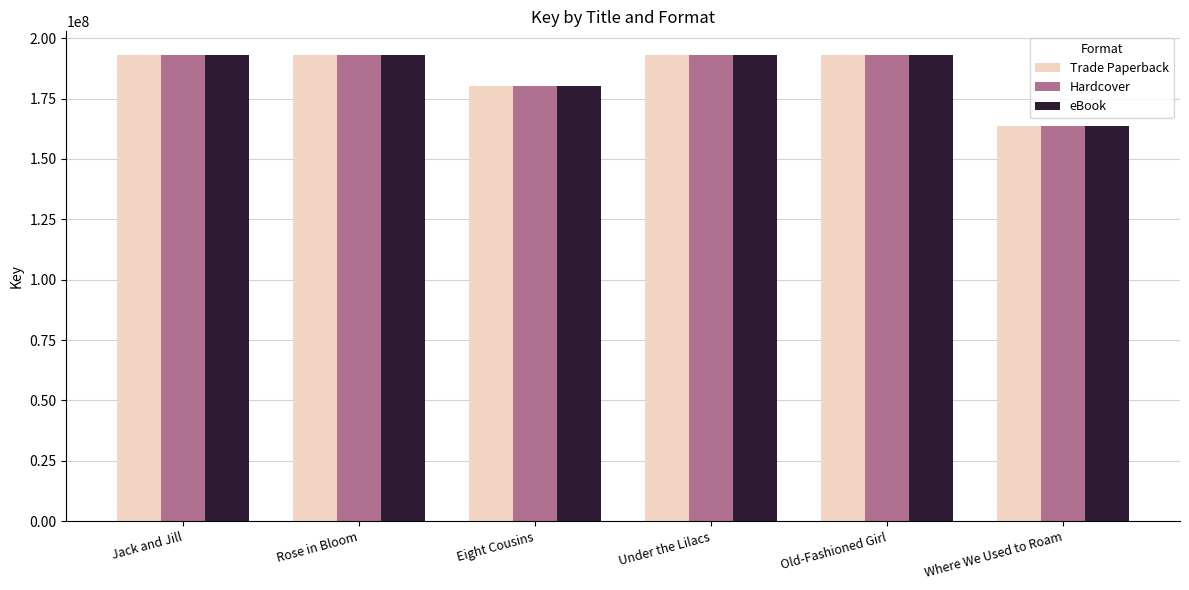

What is the sum of all Hardcover values?

1116838815